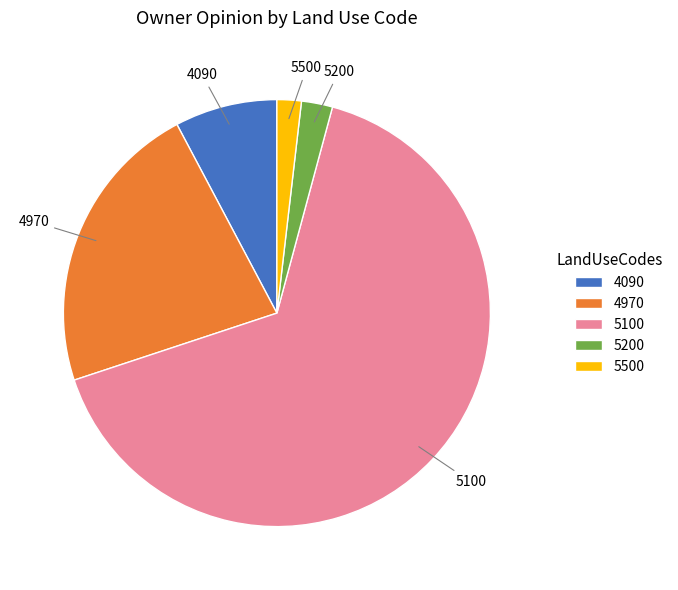

Does 5500 represent more than half of the total?

No